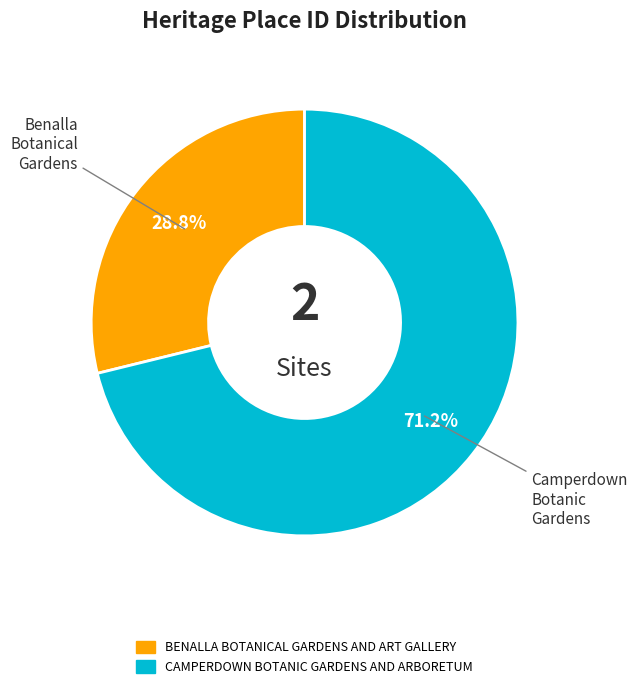

To the nearest percent, what portion does BENALLA BOTANICAL GARDENS AND ART GALLERY represent?

29%